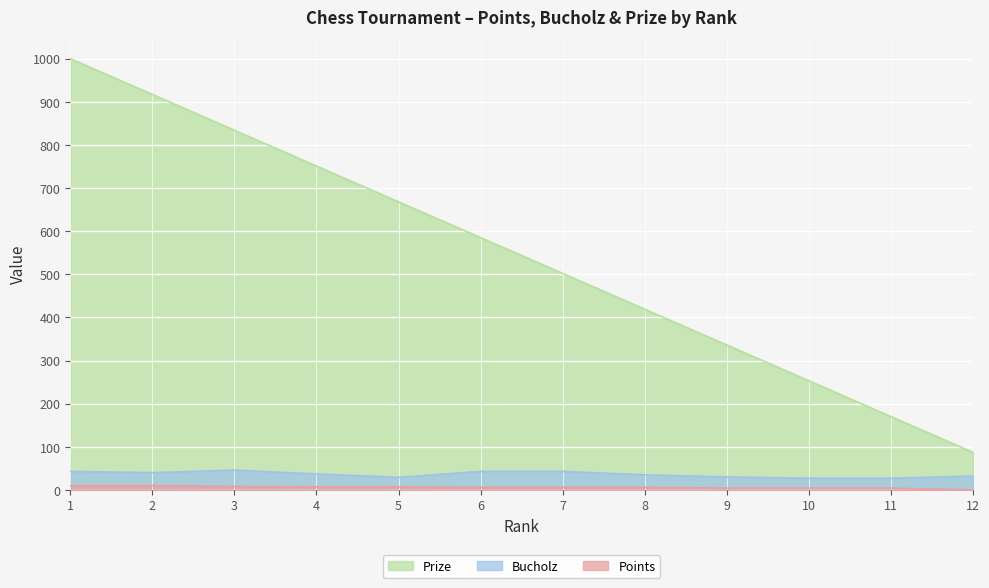

What is the value of the Prize point at the 2nd from the left?

917